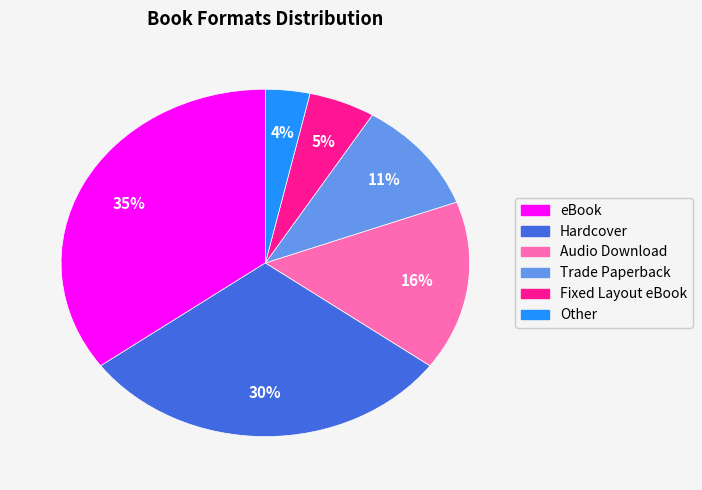

Count the number of slices in the pie.

6